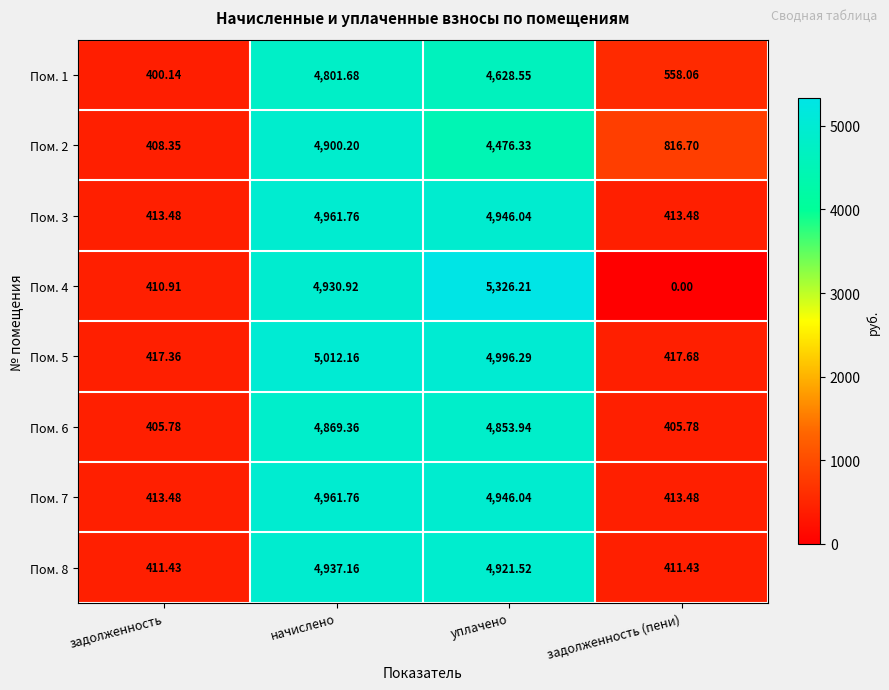

At which label does Пом. 7 first exceed 4946?

начислено